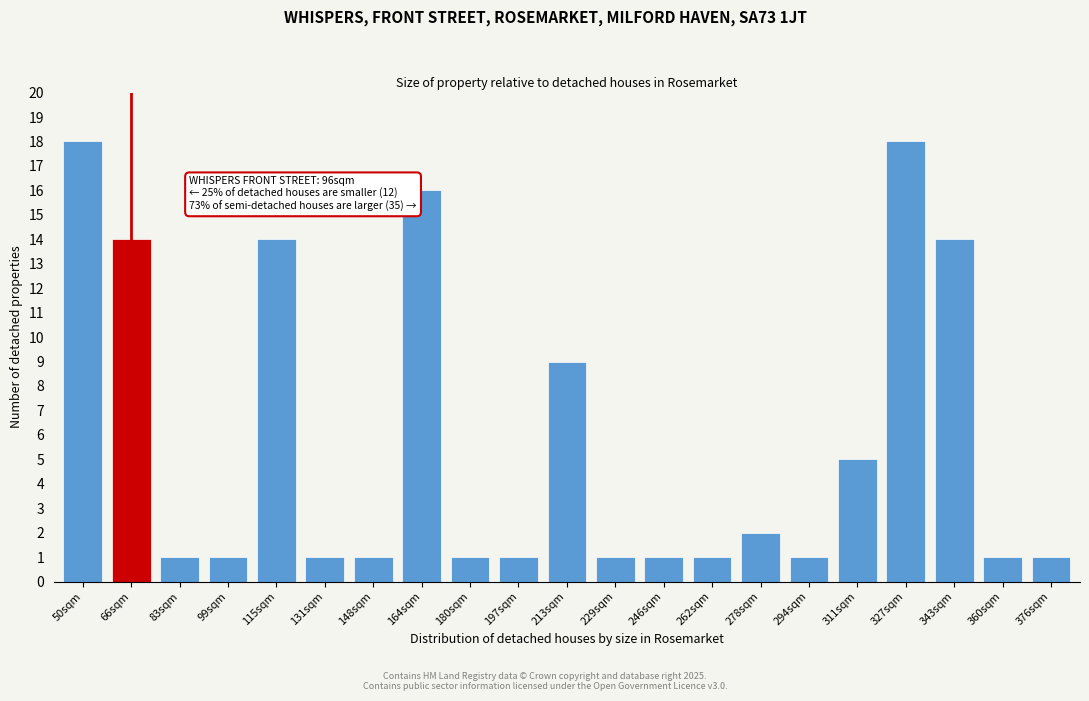

Reading left to right, list all the values displayed in this chart.

50sqm=18	66sqm=14	83sqm=1	99sqm=1	115sqm=14	131sqm=1	148sqm=1	164sqm=16	180sqm=1	197sqm=1	213sqm=9	229sqm=1	246sqm=1	262sqm=1	278sqm=2	294sqm=1	311sqm=5	327sqm=18	343sqm=14	360sqm=1	376sqm=1